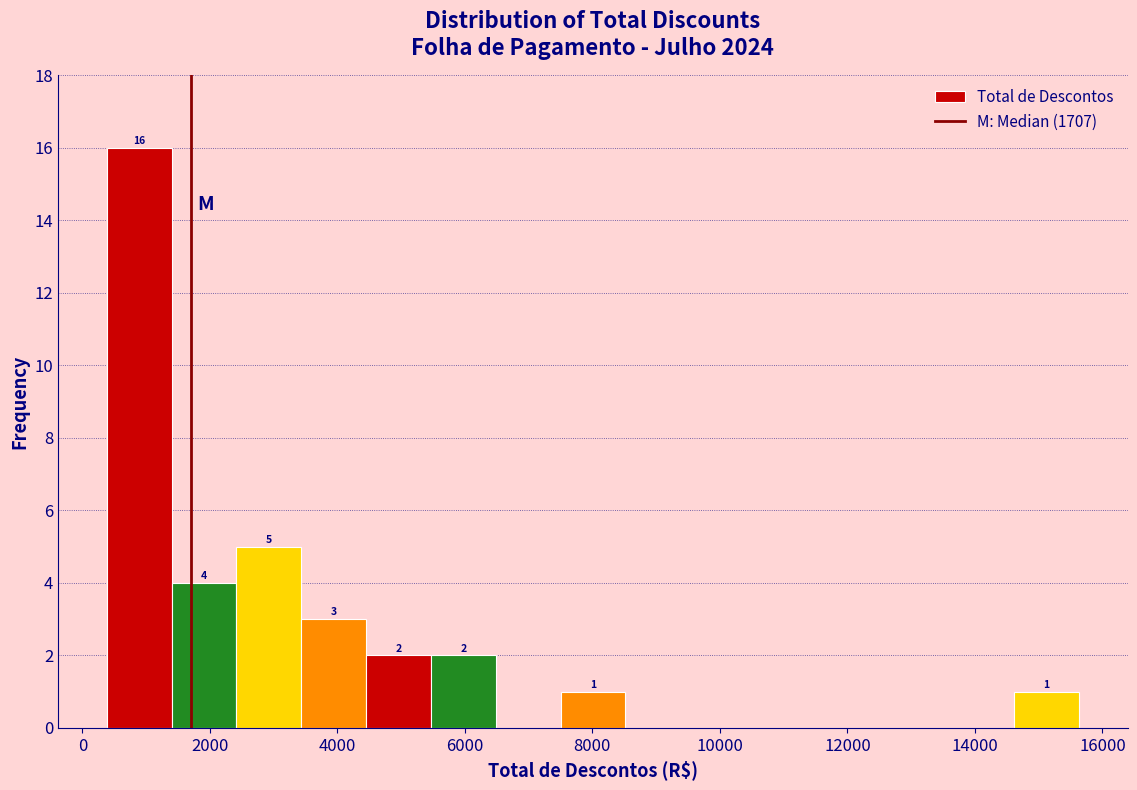

Which range on the x-axis has the tallest bar?

400 to 1400